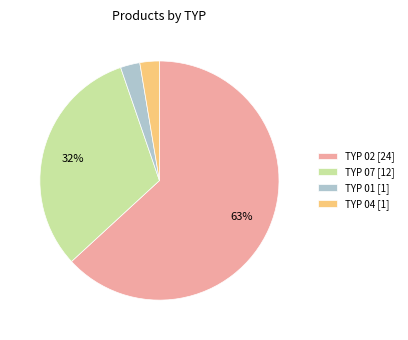

Which slice is the largest?

TYP 02 [24]